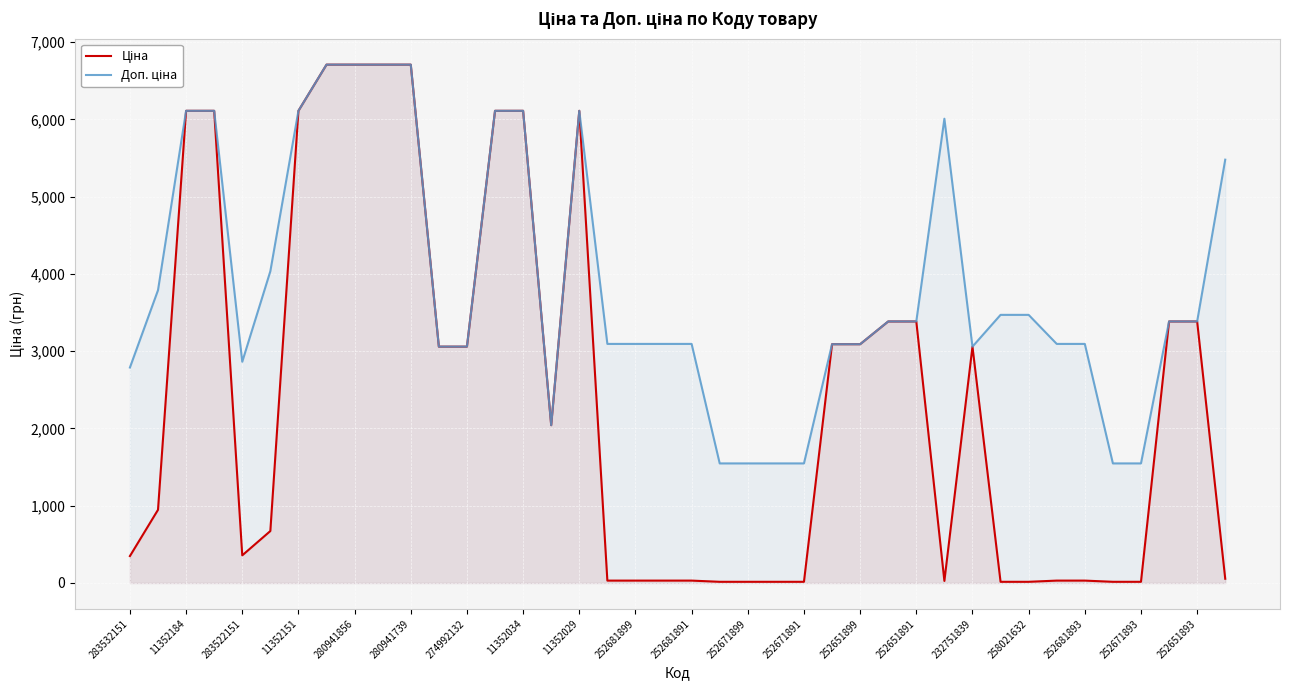

How many times do Ціна and Доп. ціна cross each other?

2